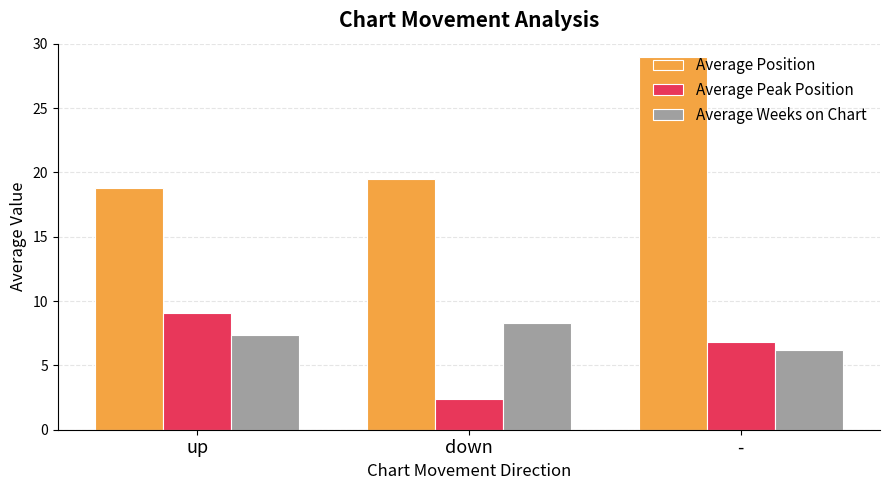

What is the sum of all Average Position values?

67.3